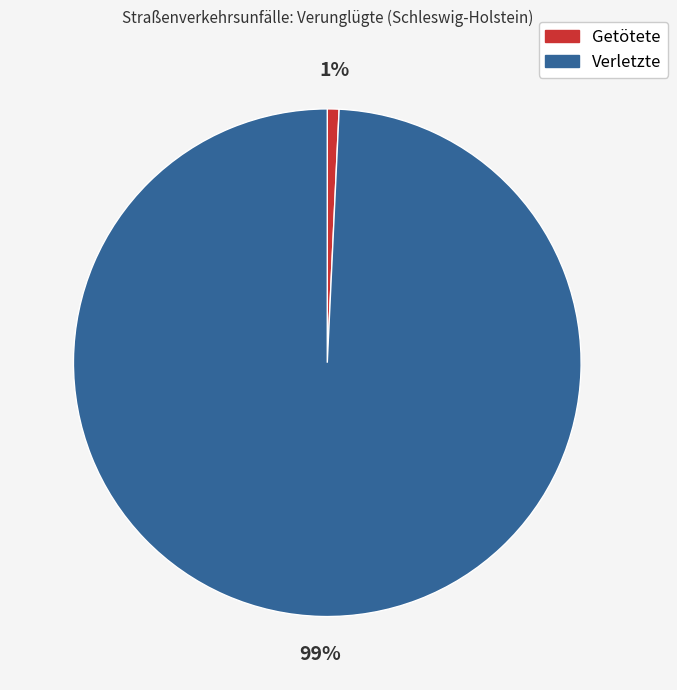

How many segments does this pie chart have?

2